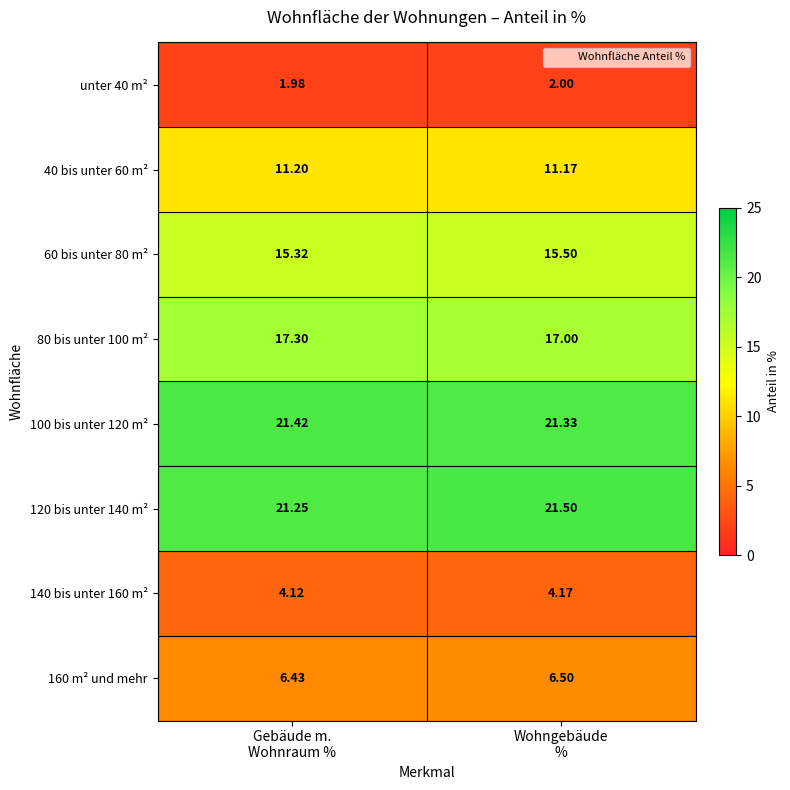

Which series has the widest spread of values?

80 bis unter 100 m²